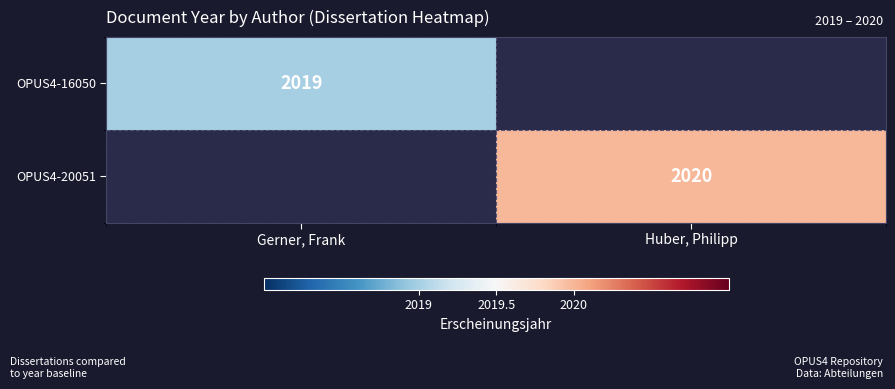

True or false: OPUS4-20051 has a value of 1089 at Huber, Philipp.

False